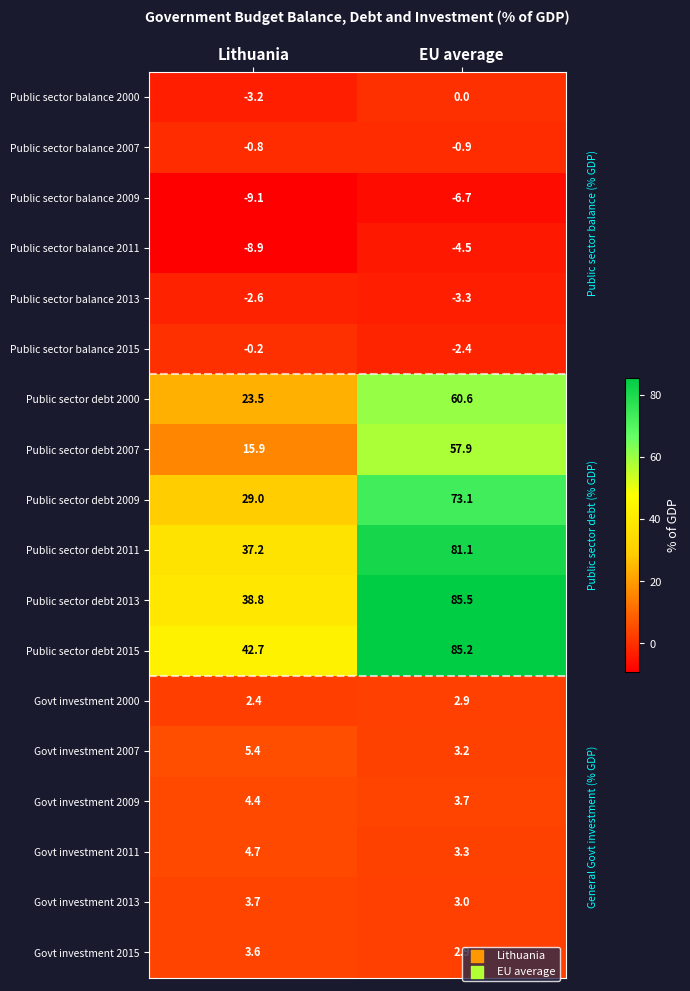

What is the average value of the Public sector debt 2007 series?

36.9